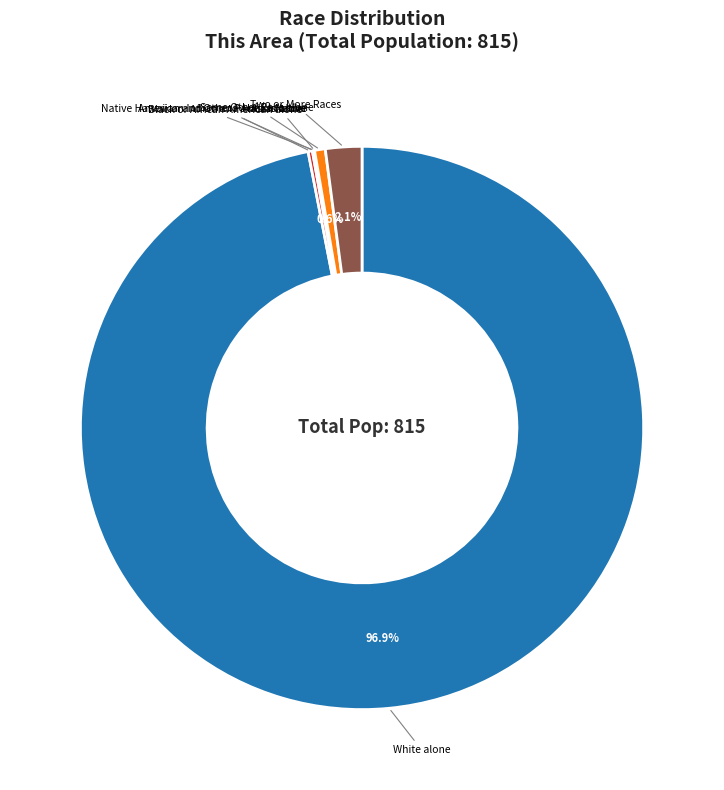

Which category has the biggest portion of the pie?

White alone